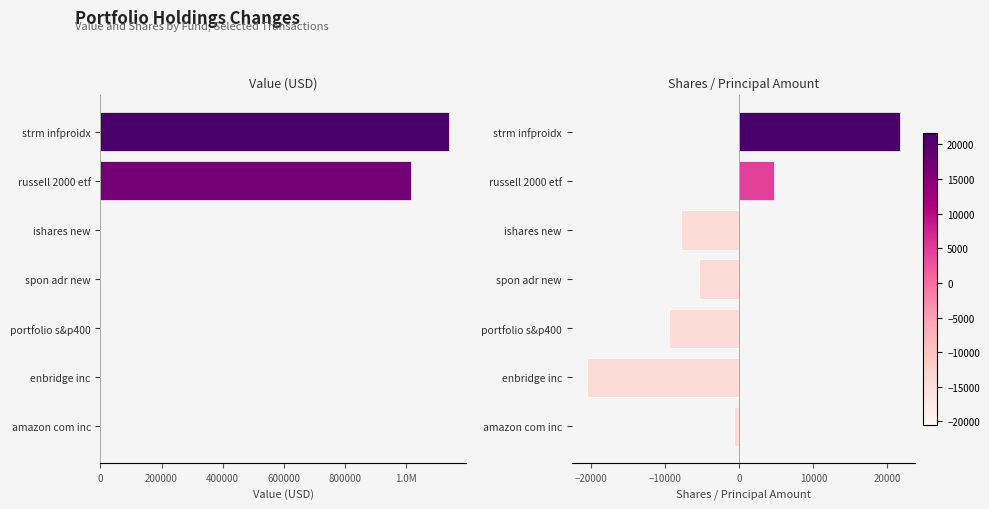

List the series in order of their peak value, lowest first.

Shares or principal amount, Value